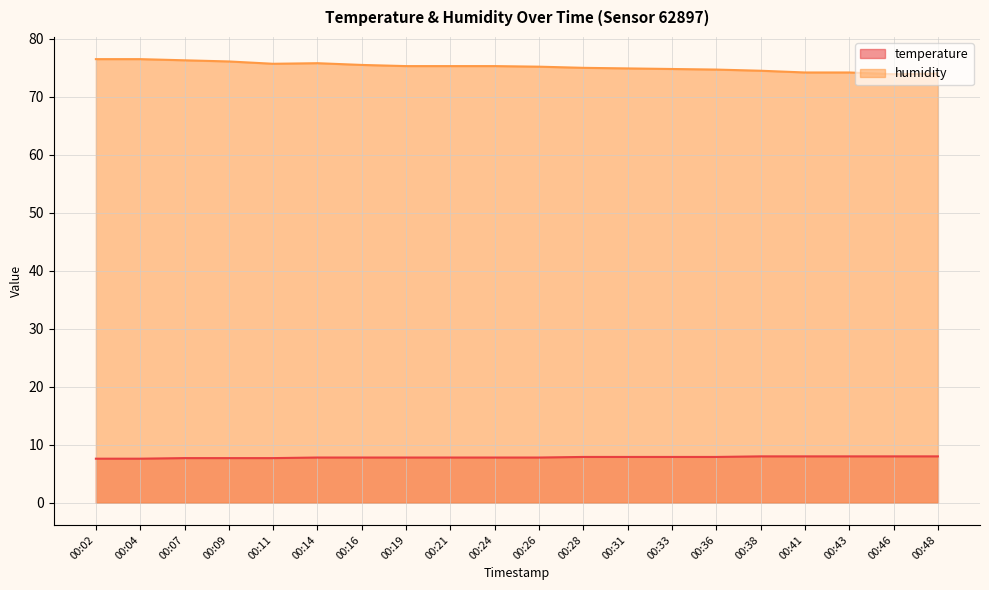

What is the highest value of the temperature series?

8.0